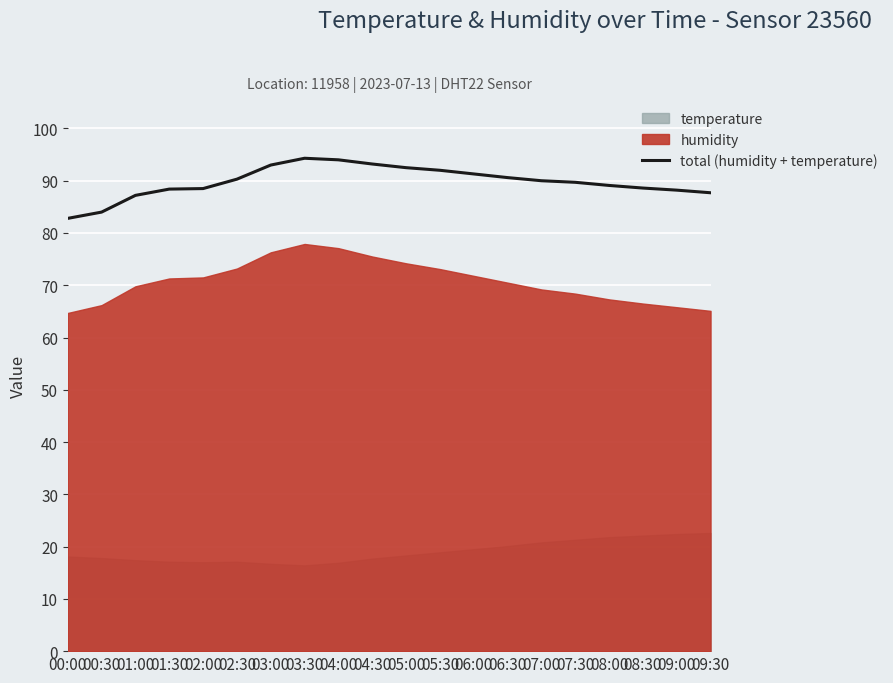

How many lines are shown in the chart?

1